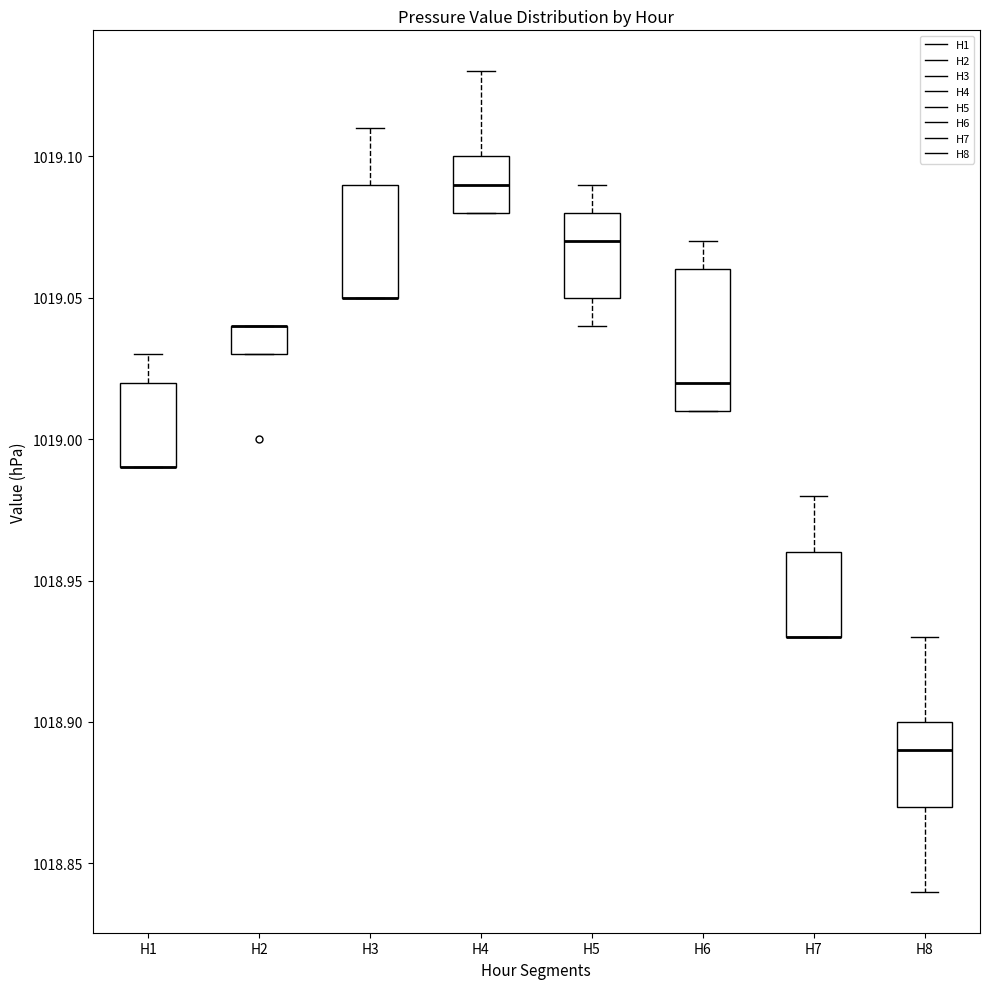

Where is the lower edge of the box for H5 on the y-axis? The values are not printed on the chart, so give them approximately, as read against the axis.

1019.05